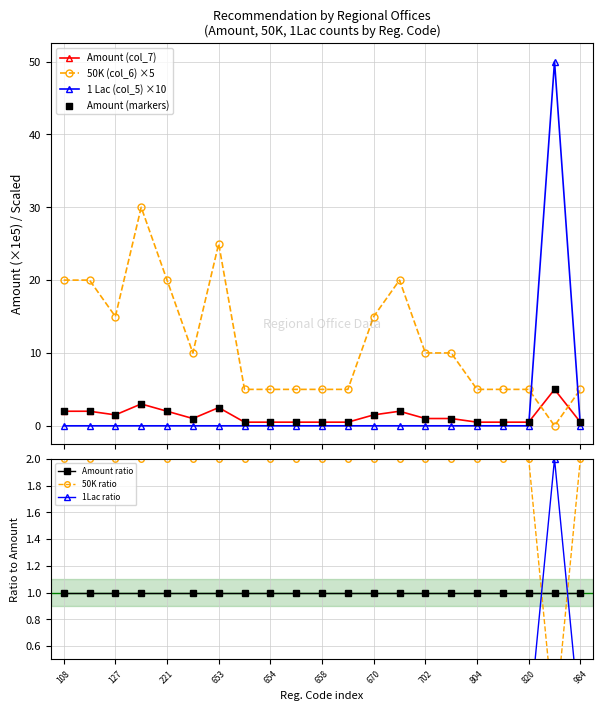

Which series has the widest spread of Y values?

50K (col_6)